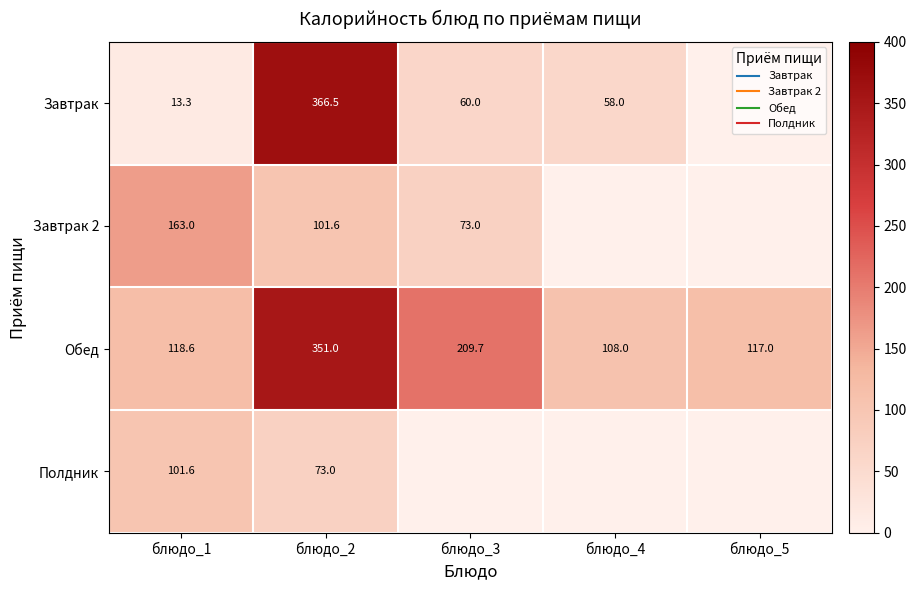

Which has a higher value, блюдо_5 or блюдо_1?

блюдо_1